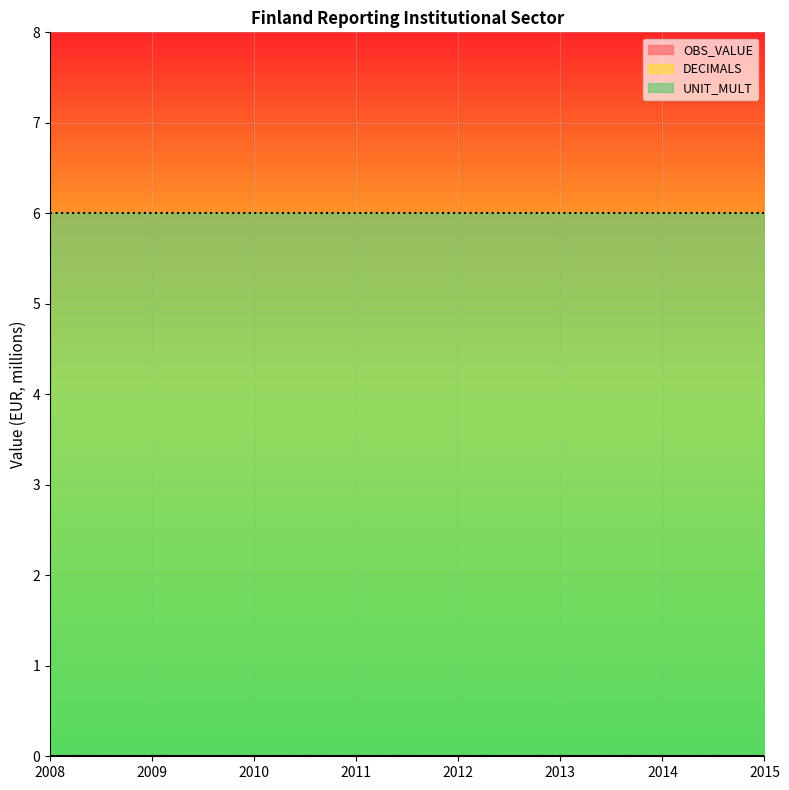

True or false: UNIT_MULT and DECIMALS cross at least once.

False